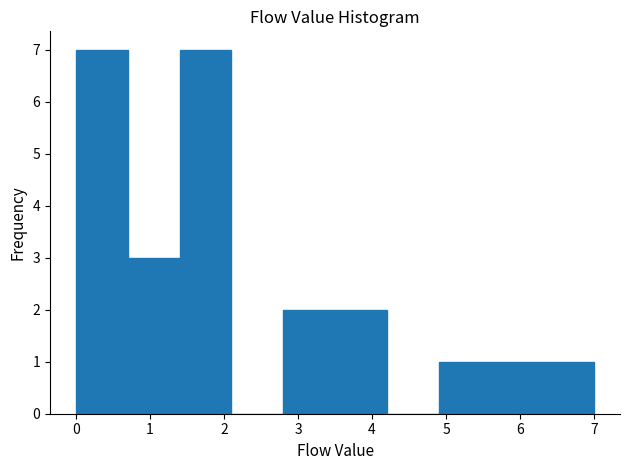

What is the height of the bar covering 0.0 to 0.7 on the x-axis? The values are not printed on the chart, so give them approximately, as read against the axis.

7